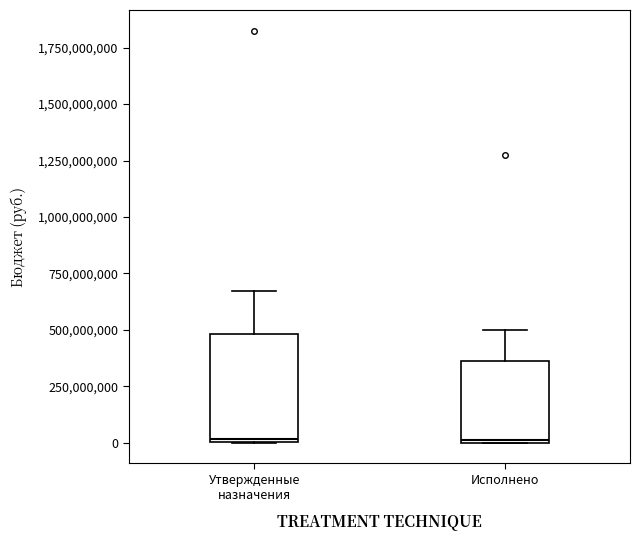

Reading left to right, read every box against the y-axis: the position of its median line, the range the box covers, and the ends of its whiskers. The values are not printed on the chart, so give them approximately, as read against the axis.

Утвержденные назначения: median 0, box 0 to 500000000, whiskers 0 to 650000000
Исполнено: median 0, box 0 to 350000000, whiskers 0 to 500000000